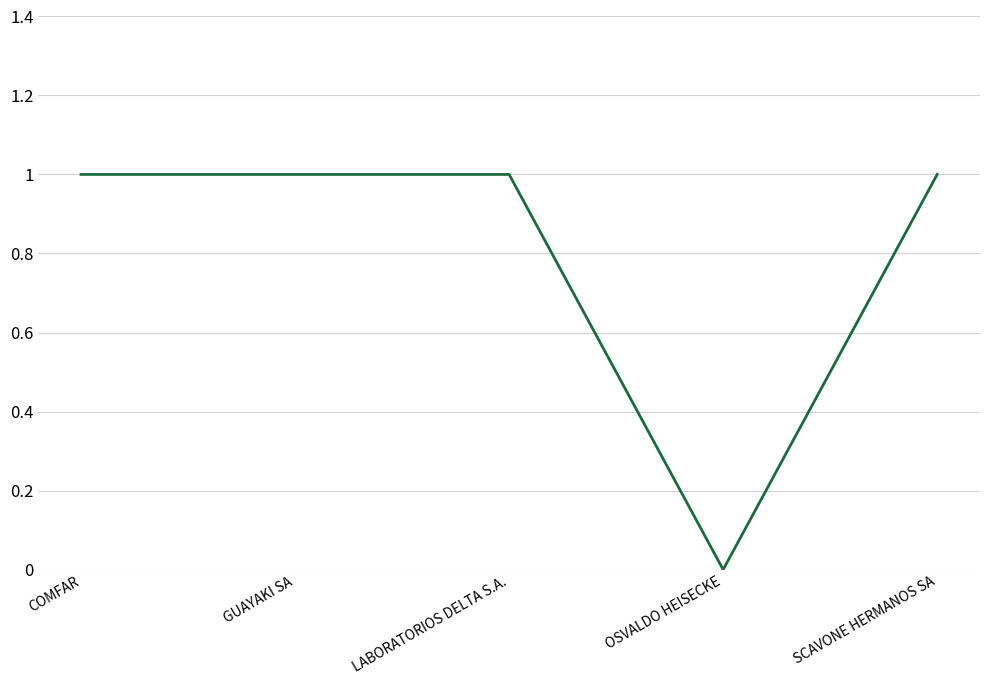

True or false: there are more than 2 points higher than both neighbors.

False